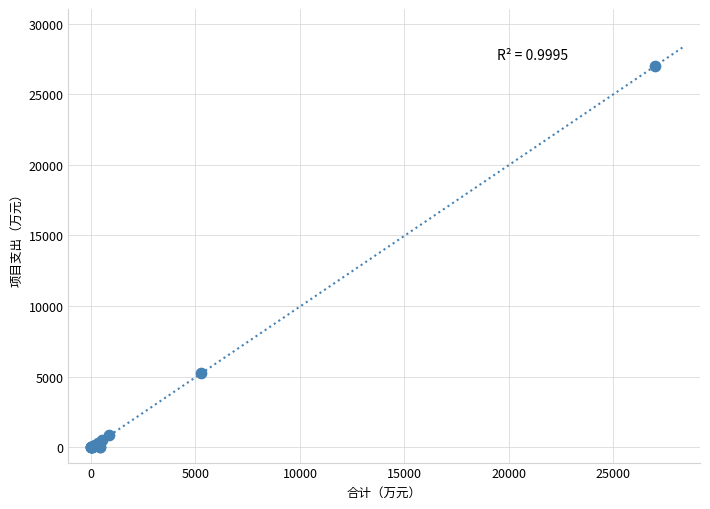

What Y value in the scatter plot is closest to 13491?

5246.6